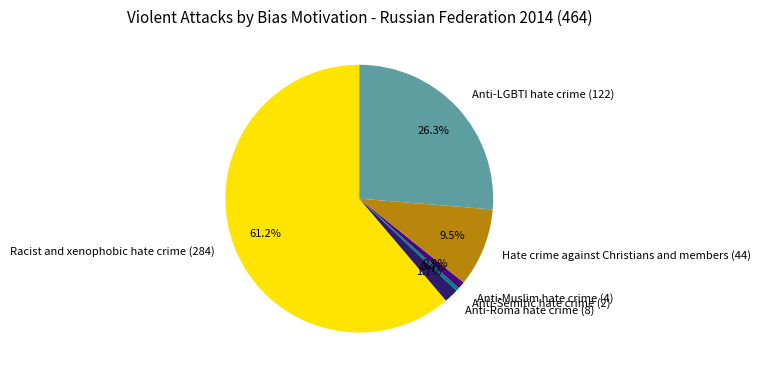

Which has a higher value, Anti-LGBTI hate crime or Anti-Semitic hate crime?

Anti-LGBTI hate crime